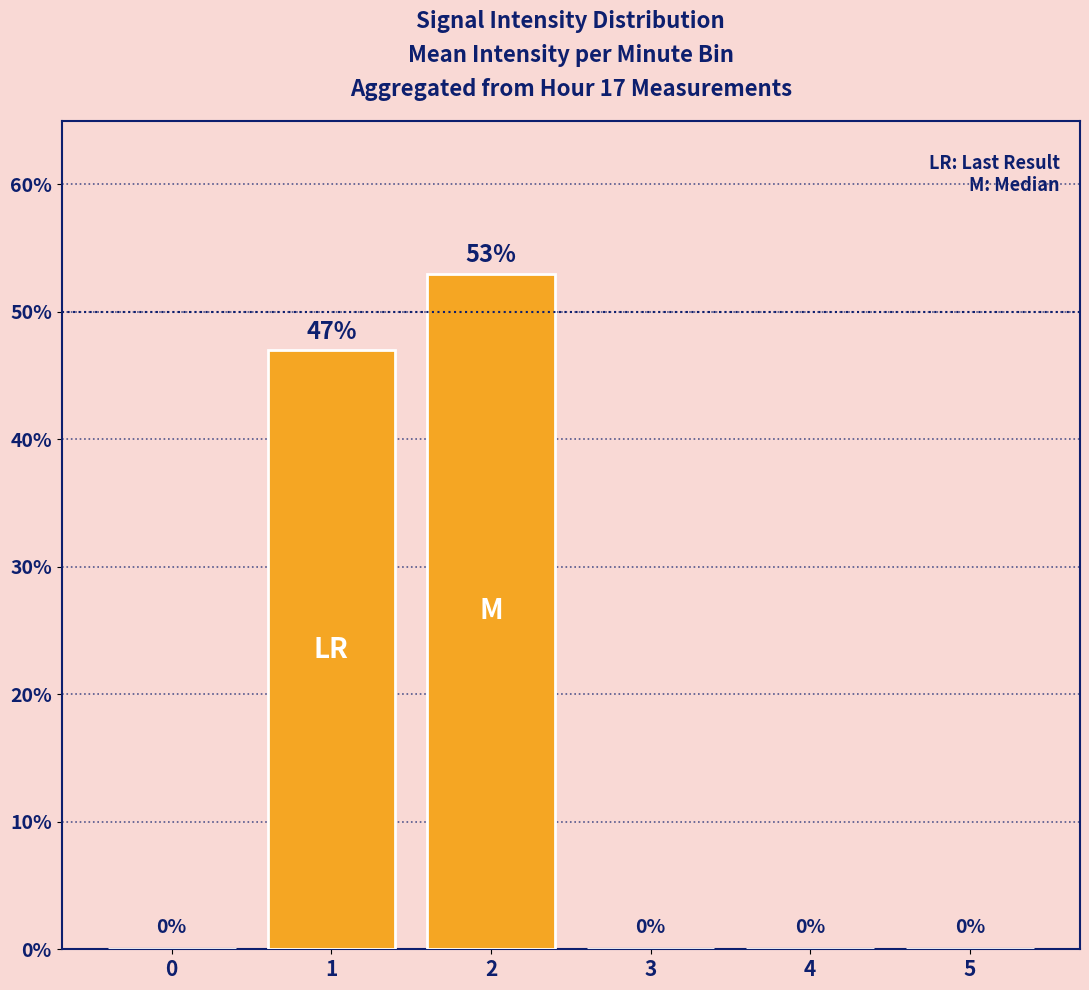

Where is the data nearest to the value 26?

1